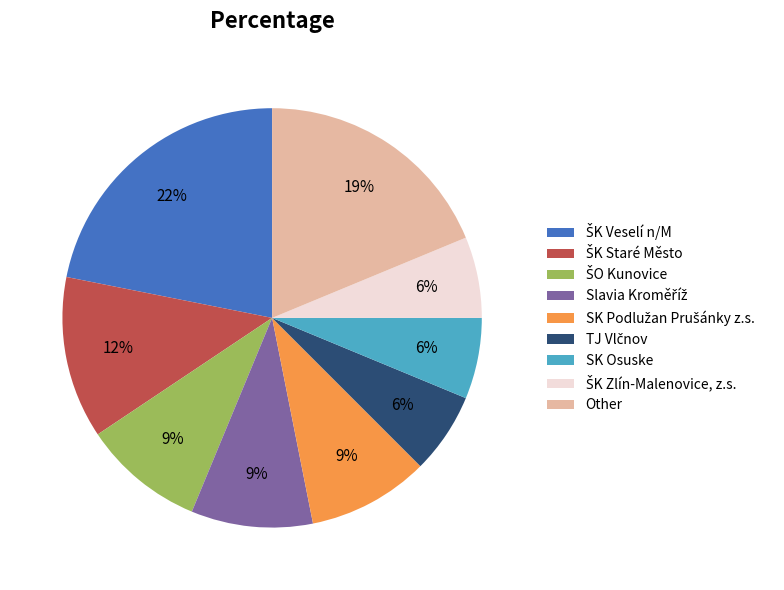

How many segments does this pie chart have?

9